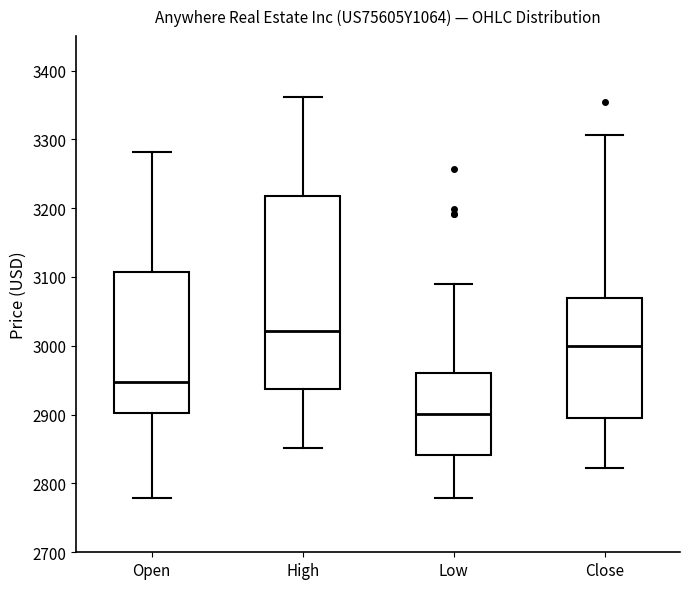

Which box's median line is the lowest?

Low